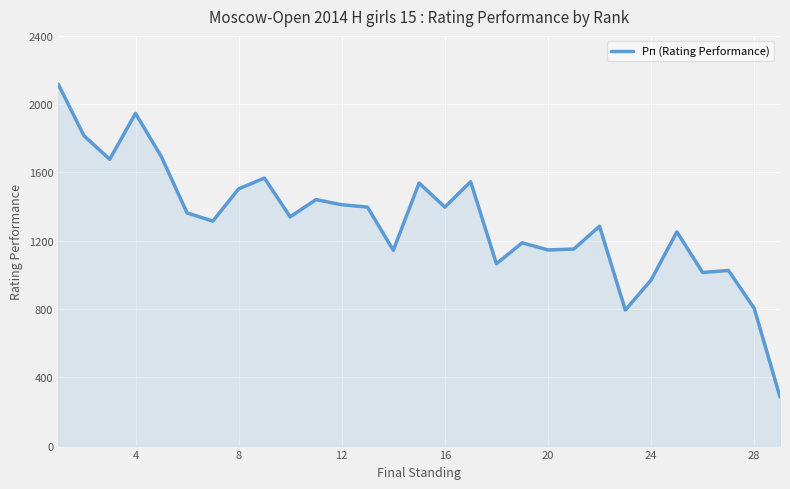

What is the smallest value displayed?

285